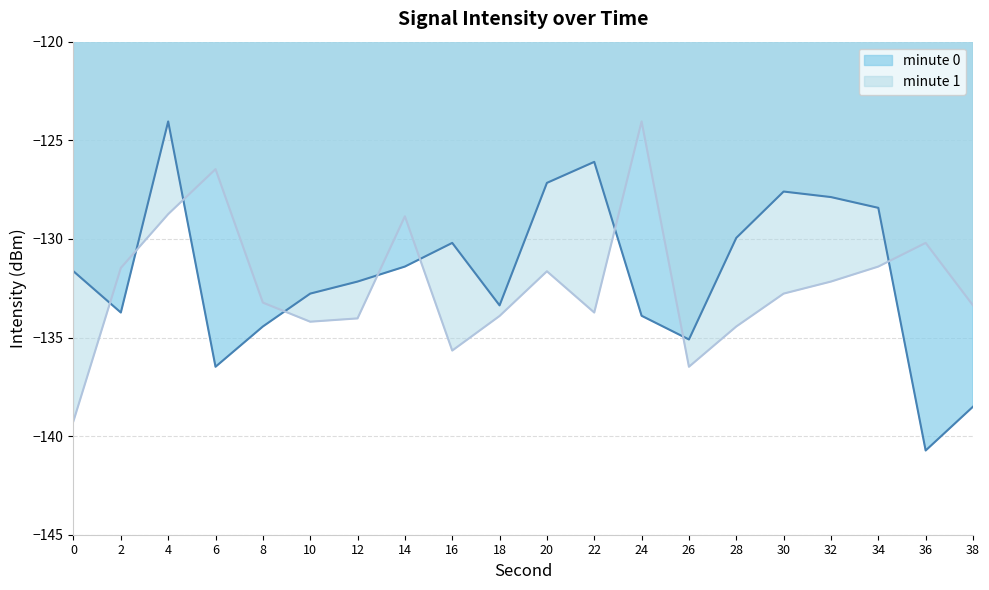

At which label does intensity_m0 first exceed -131?

4